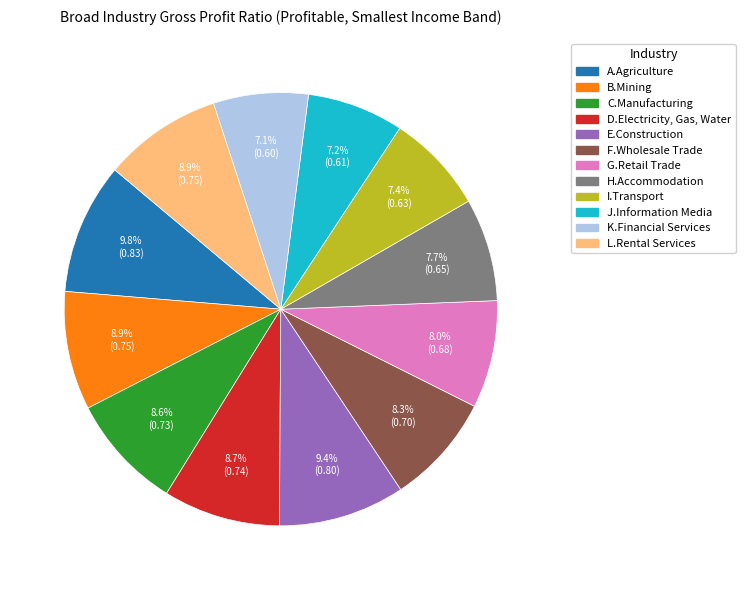

To the nearest percent, what portion does J.Information Media represent?

7%